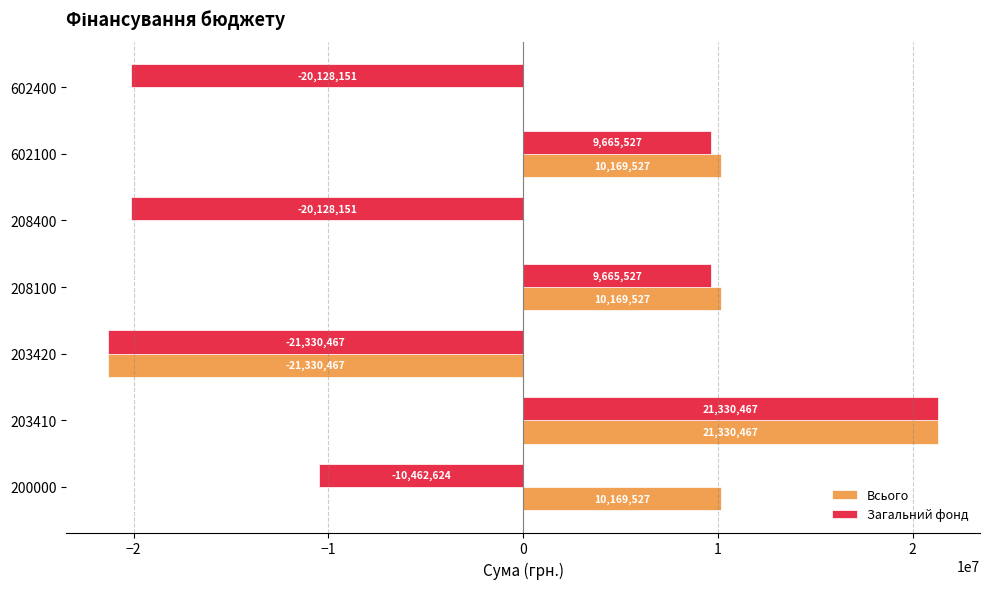

Is it true that Всього equals 10169527 at 200000?

True